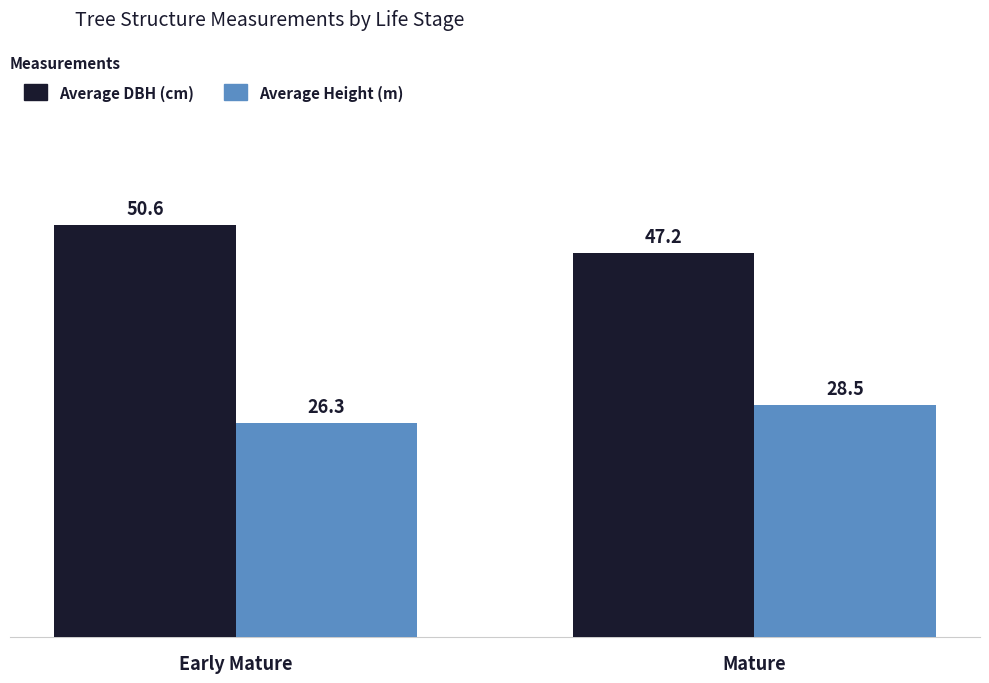

Is it true that Average DBH (cm) equals 27.2 at Mature?

False